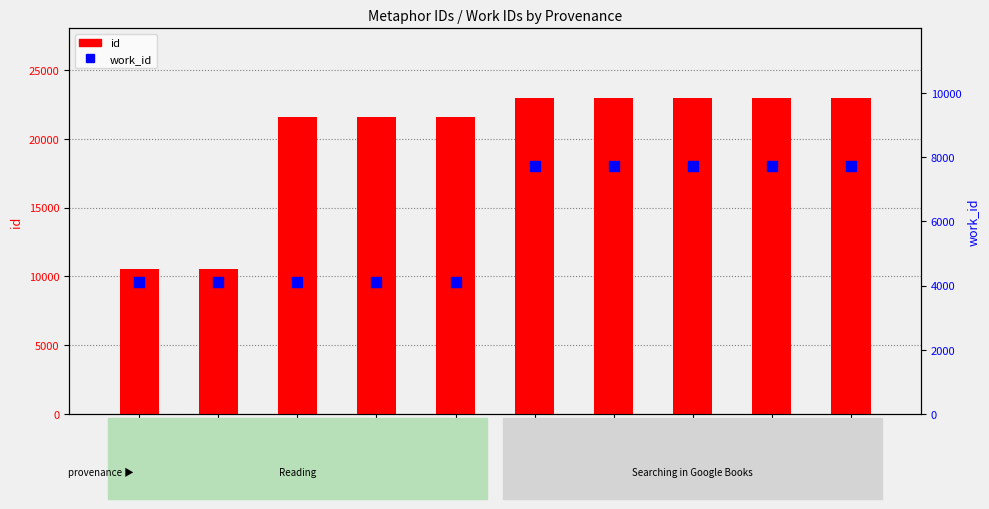

Which series contains the highest Y value?

id